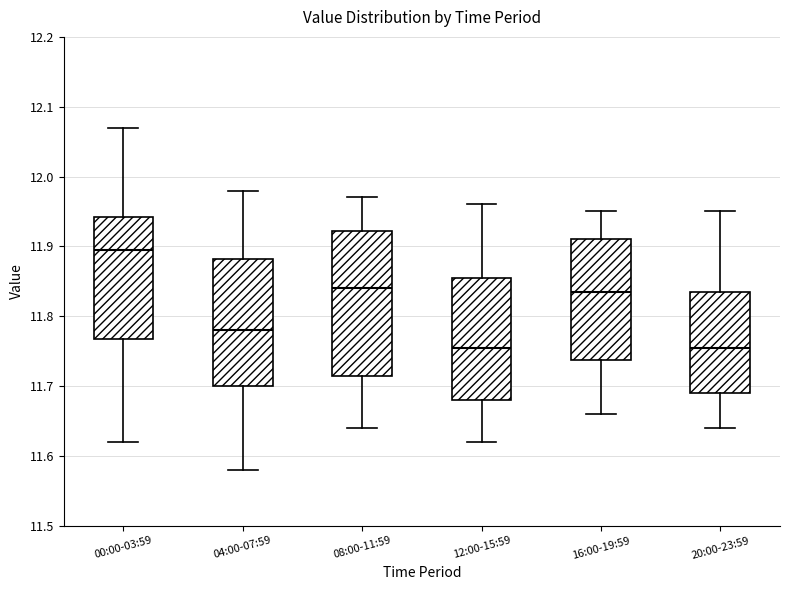

Which box is the tallest, from its lower edge to its upper edge?

08:00-11:59